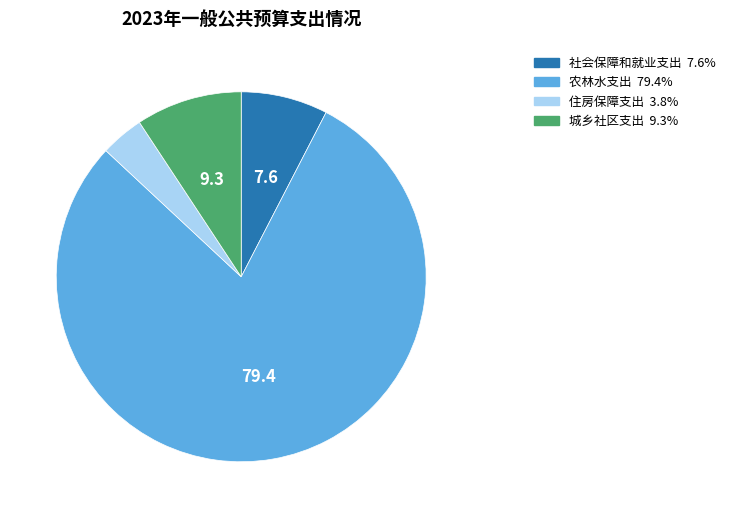

Combined, do 农林水支出 and 社会保障和就业支出 account for over 50%?

Yes